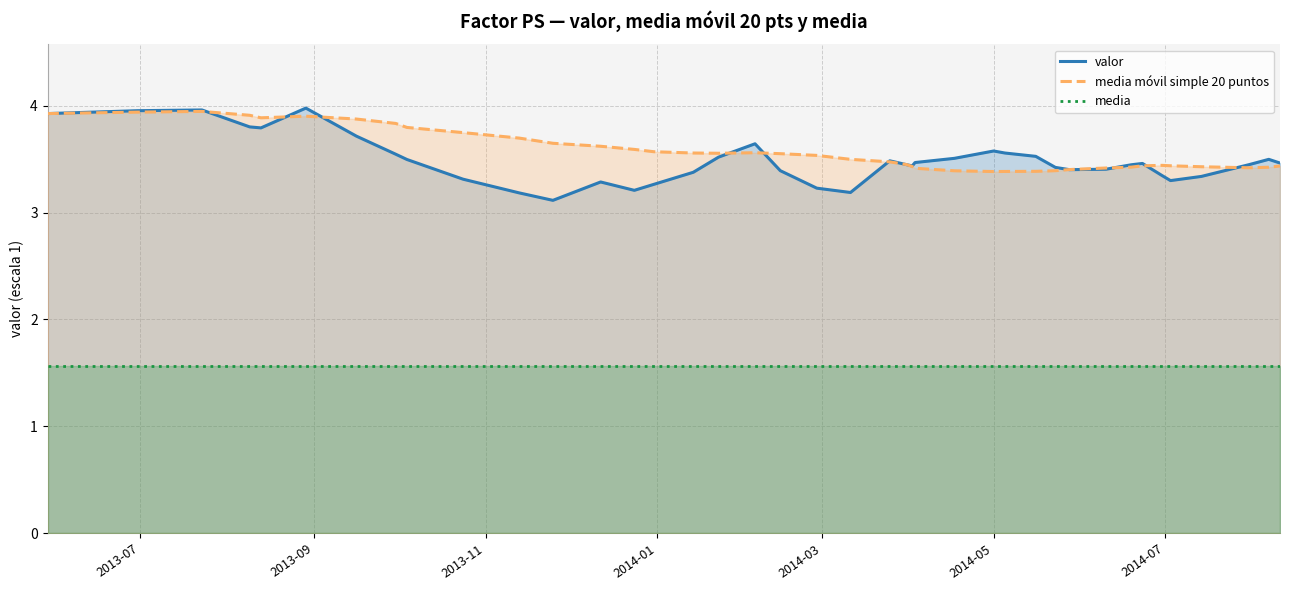

True or false: media and valor intersect in this chart.

False